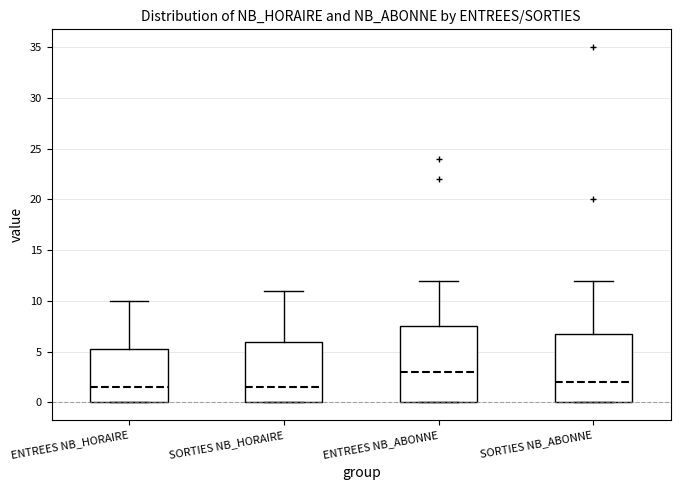

Where does the upper whisker of the box for SORTIES NB_HORAIRE end on the y-axis? The values are not printed on the chart, so give them approximately, as read against the axis.

11.0